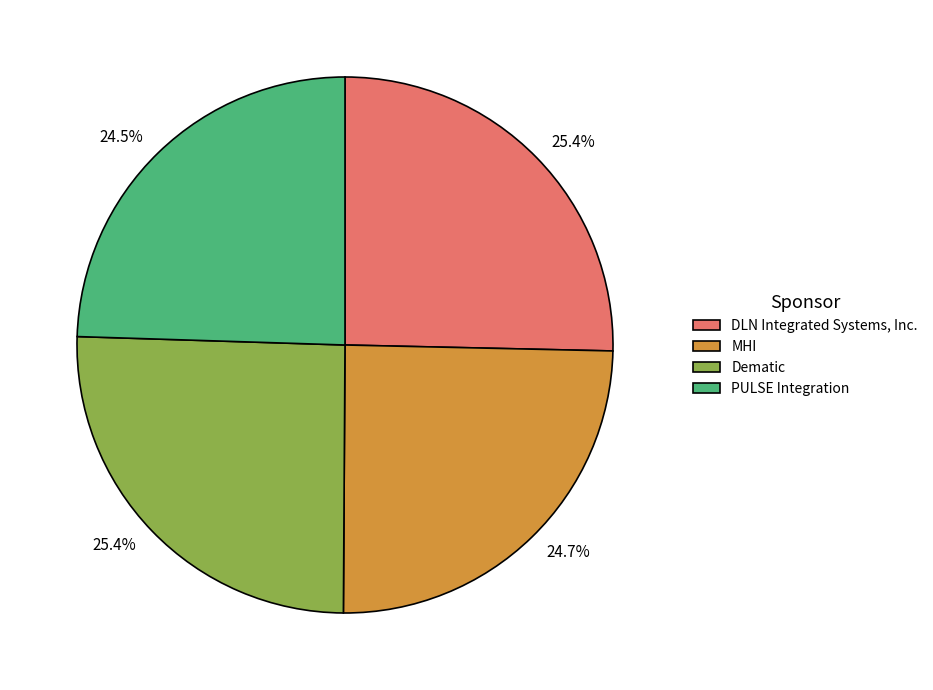

To the nearest percent, what is the difference between the PULSE Integration and Dematic slice percentages?

1%